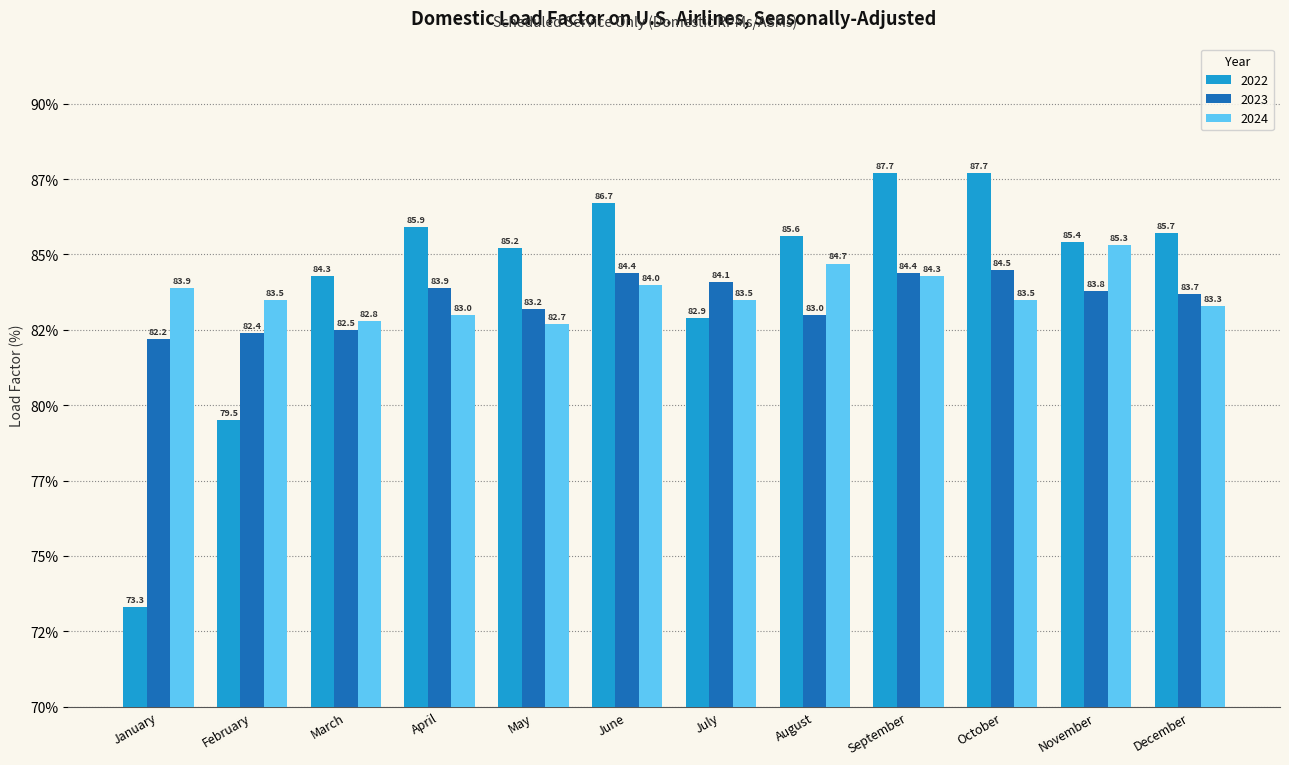

At which label is 2022 closest to 80?

February